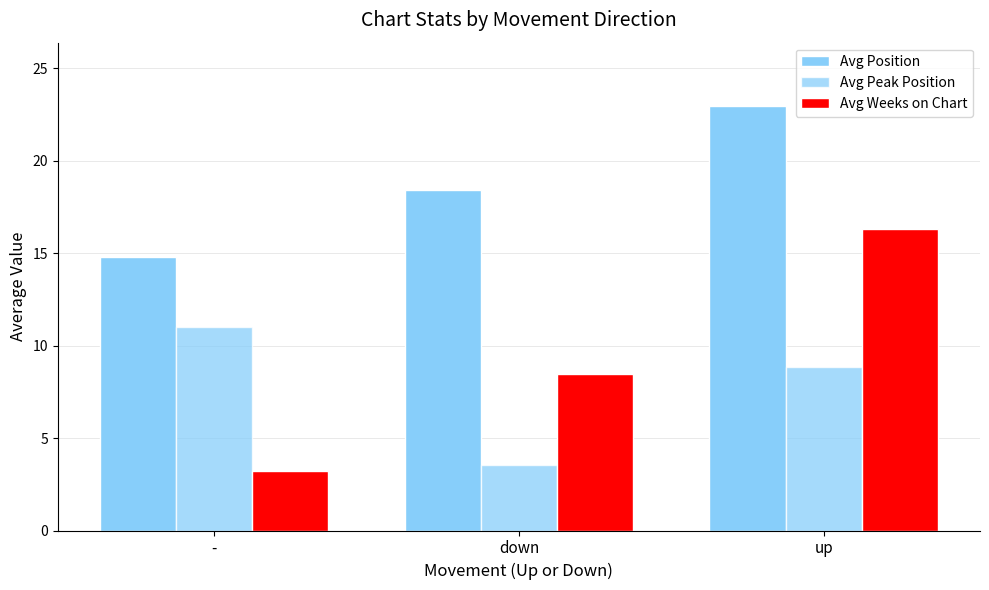

Which series changed the most between - and up?

Avg Weeks on Chart